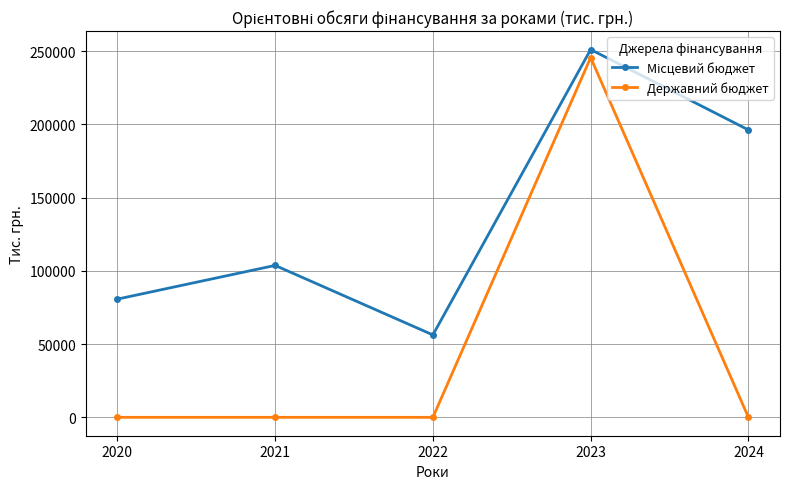

What is the greatest value displayed?

251078.6